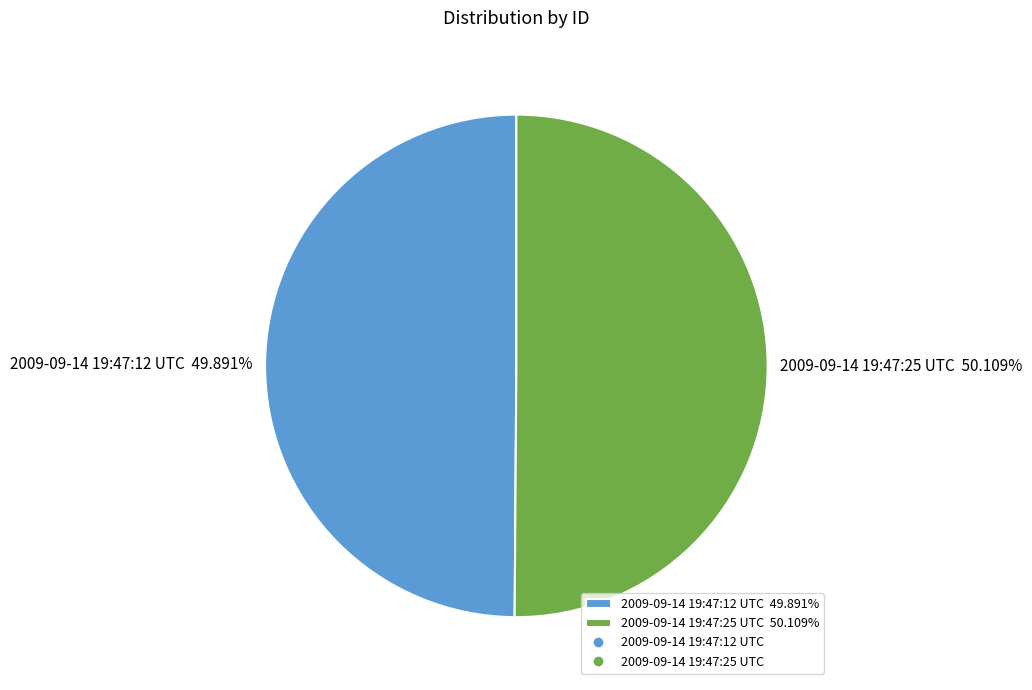

True or false: 2009-09-14 19:47:12 UTC accounts for 42% of the total.

False